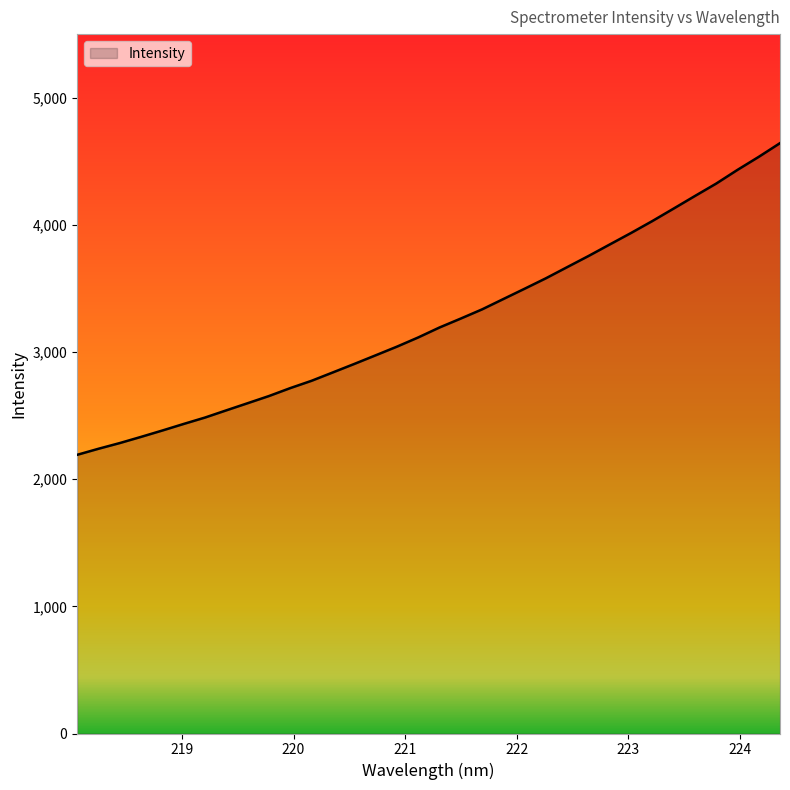

What is the difference between the maximum and minimum values?

2451.0